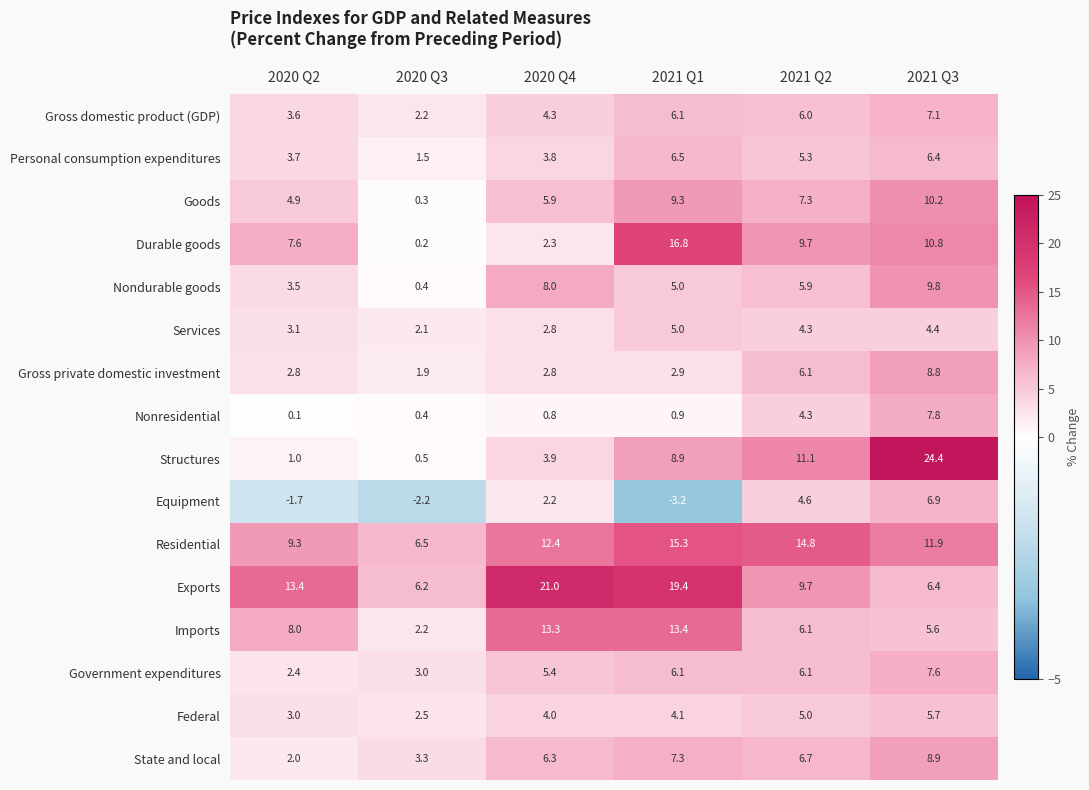

True or false: Gross private domestic investment has a value of 2.8 at 2020 Q2.

True